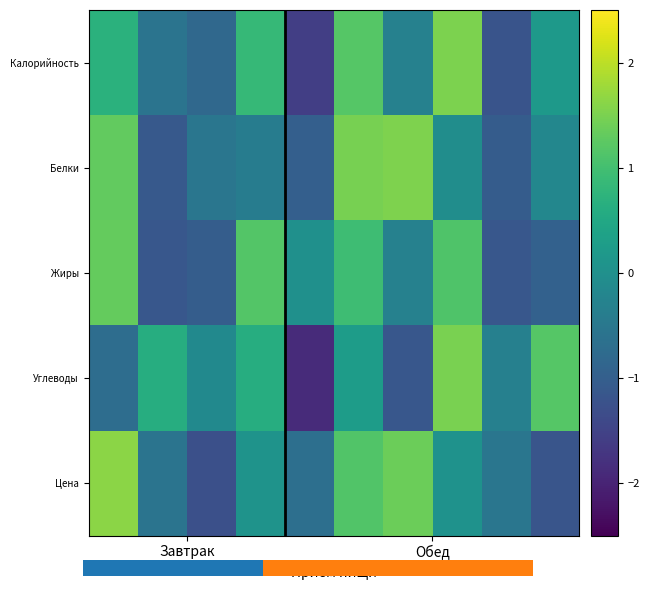

Reading right to left, list all the values displayed in this chart.

Калорийность: 0.2	-1.2	1.5	-0.3	1.2	-1.6	0.9	-0.8	-0.6	0.7
Белки: -0.2	-1.1	-0.0	1.5	1.5	-1.0	-0.4	-0.5	-1.1	1.3
Жиры: -1.0	-1.1	1.1	-0.3	0.9	0.0	1.2	-1.0	-1.1	1.3
Углеводы: 1.2	-0.3	1.5	-1.2	0.3	-1.9	0.6	-0.1	0.6	-0.7
Цена: -1.2	-0.5	0.1	1.4	1.1	-0.7	0.1	-1.3	-0.6	1.6